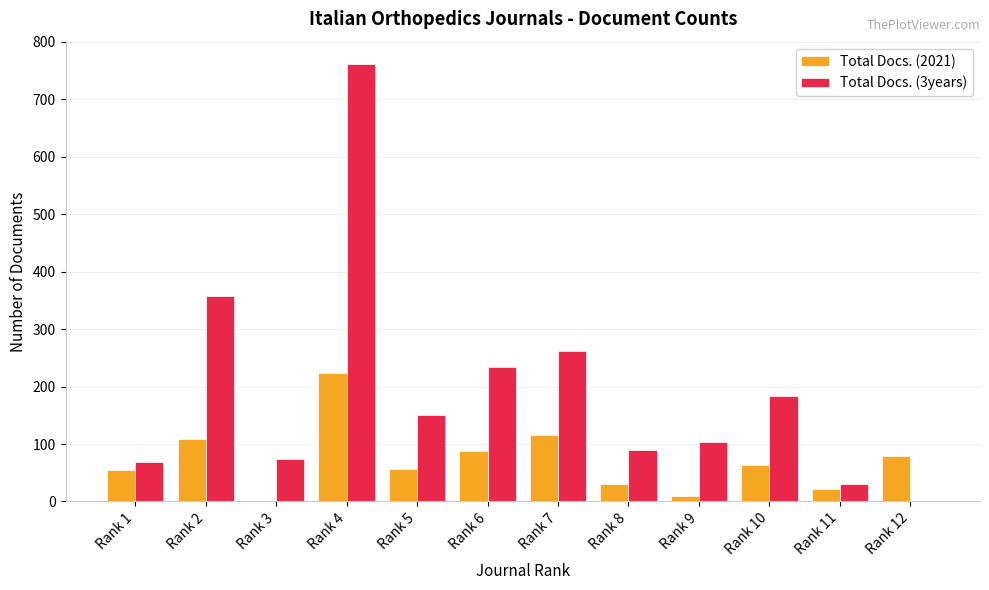

What is the sum of all Total Docs. (2021) values?

849